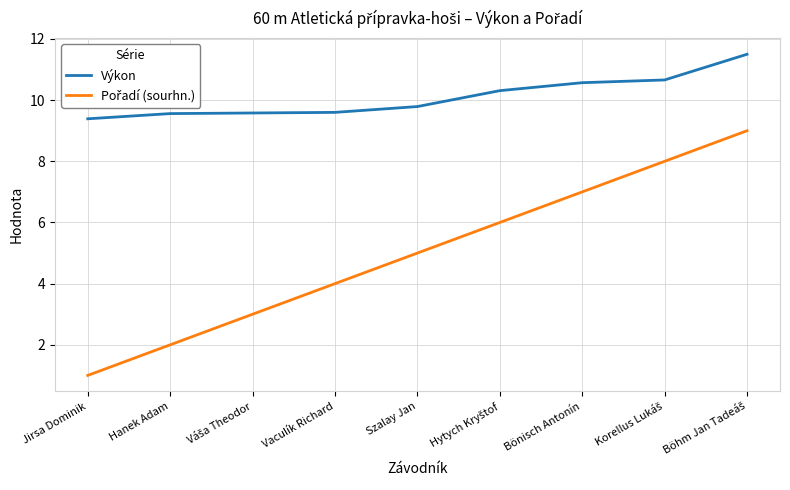

What position from the left is Vaculík Richard?

4